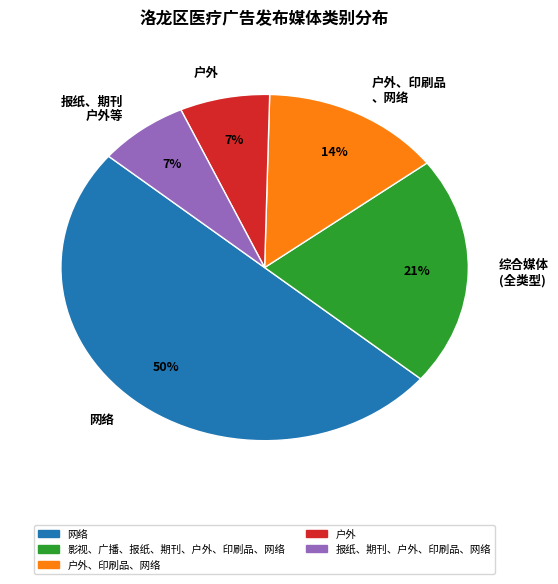

Do 户外 and 报纸、期刊 户外等 together represent more than half of the pie?

No